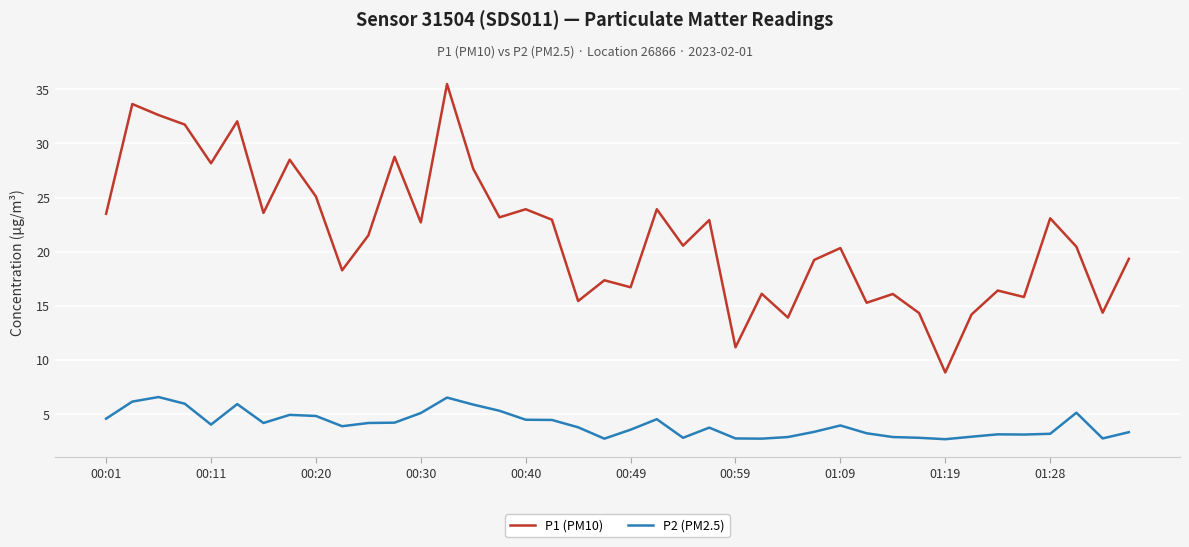

List the series in order of their peak value, lowest first.

P2 (PM2.5), P1 (PM10)